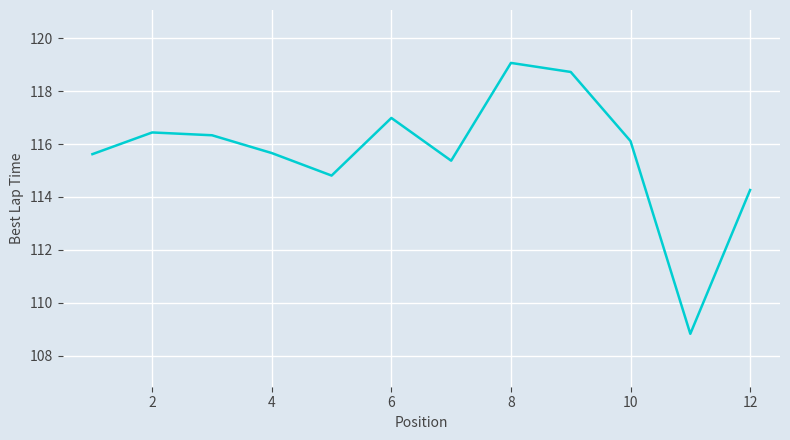

What is the maximum value shown in the chart?

119.1